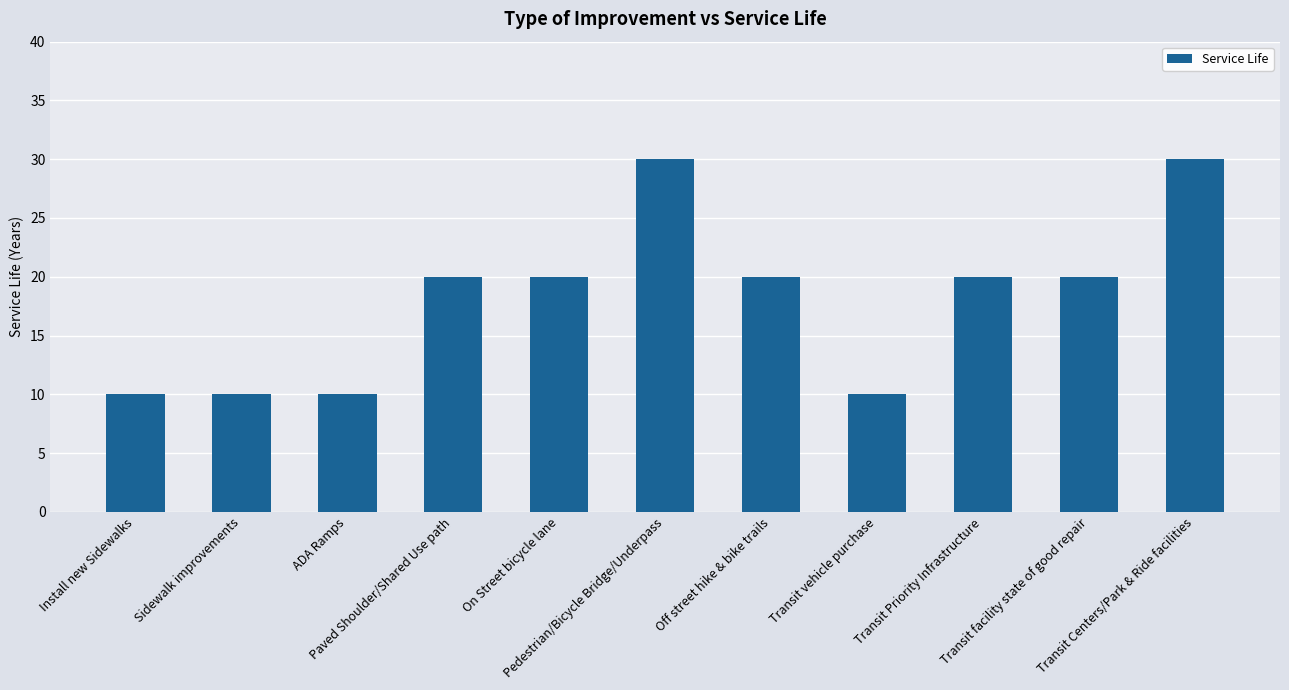

How many values are below 20?

4